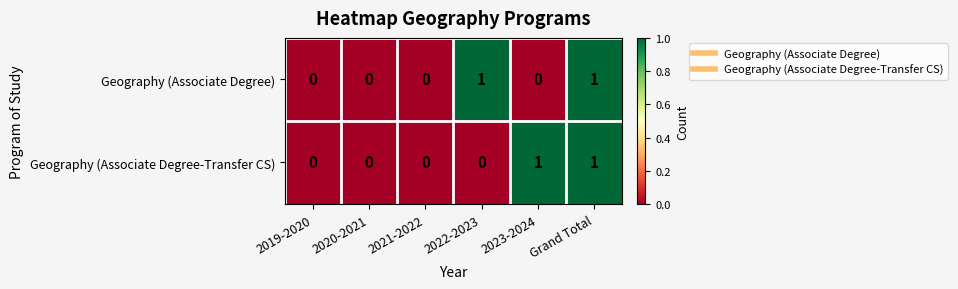

Is it true that Geography (Associate Degree) equals 1 at Grand Total?

True